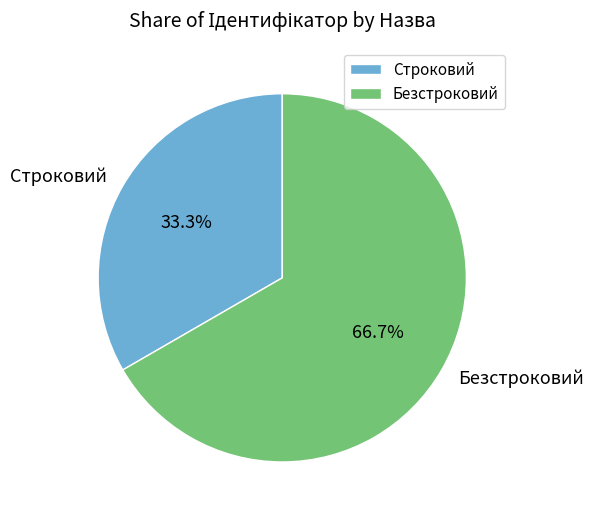

Count the number of slices in the pie.

2